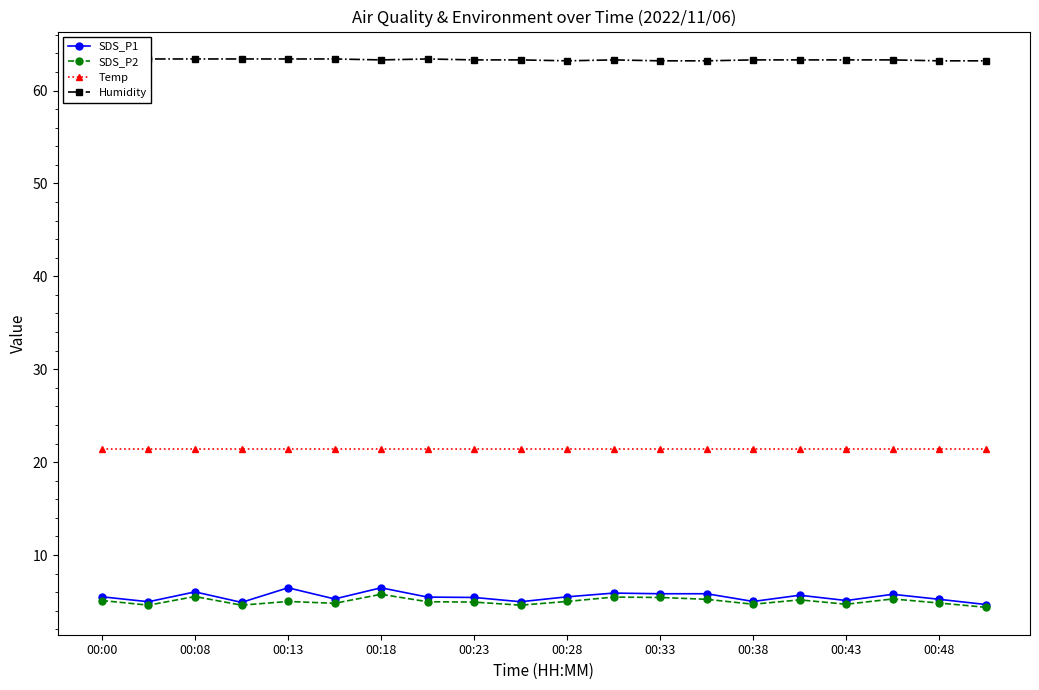

True or false: SDS_P2 has a value of 8.1 at 00:48.

False